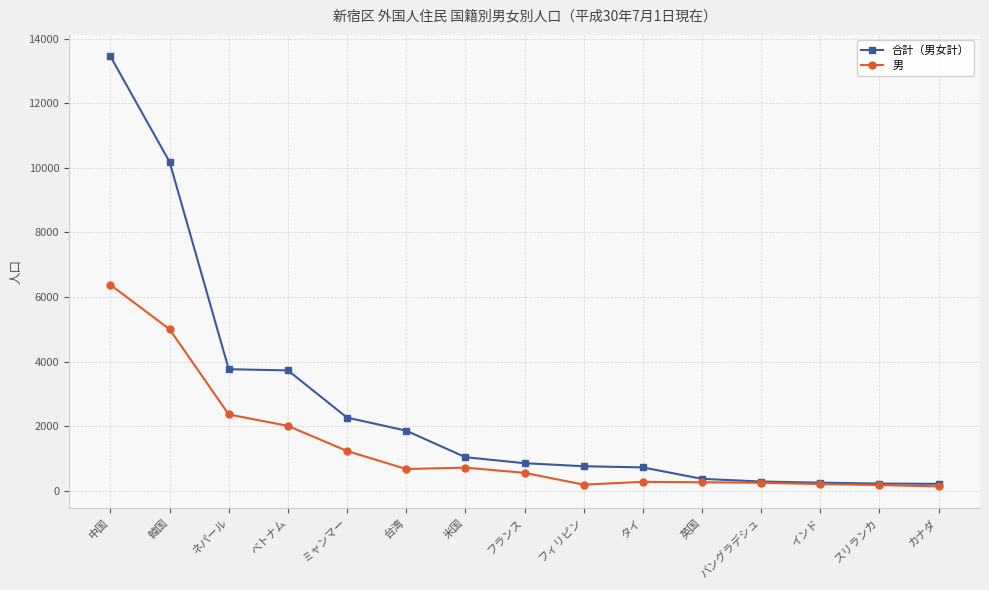

Is this an area chart (filled region under the line)?

No